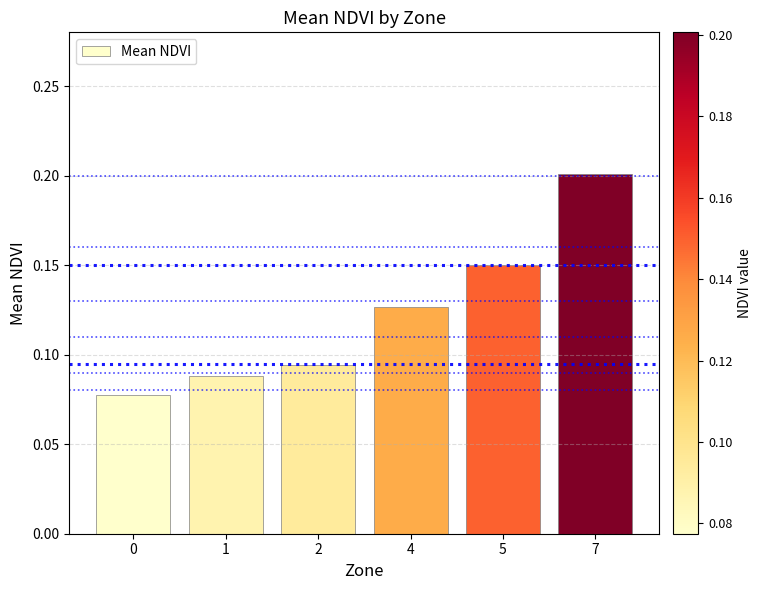

How many values are between 0 and 1?

6